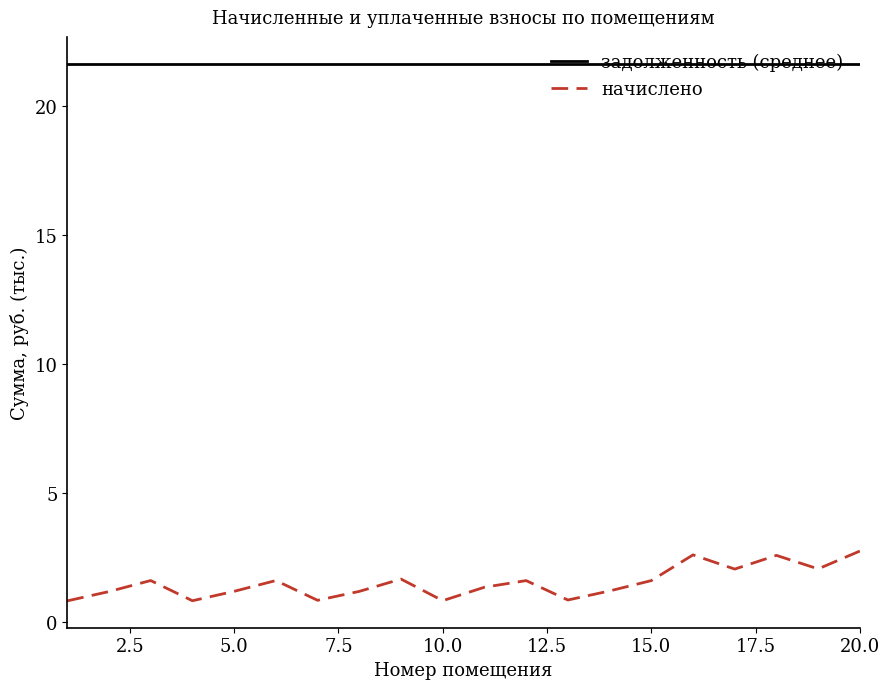

List the series in order of their overall mean, highest first.

задолженность (среднее), начислено